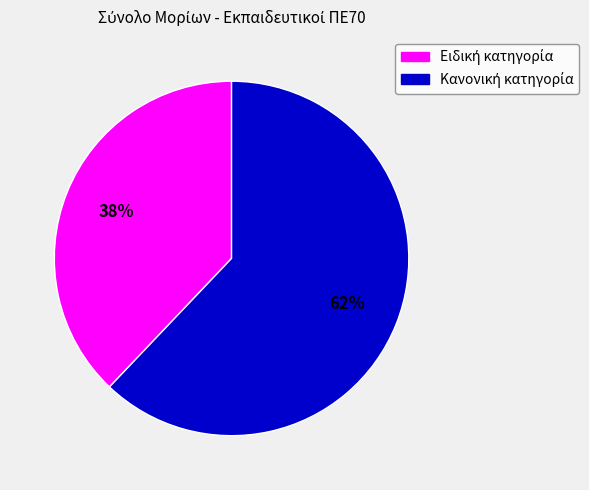

Does any single category account for the majority?

Yes